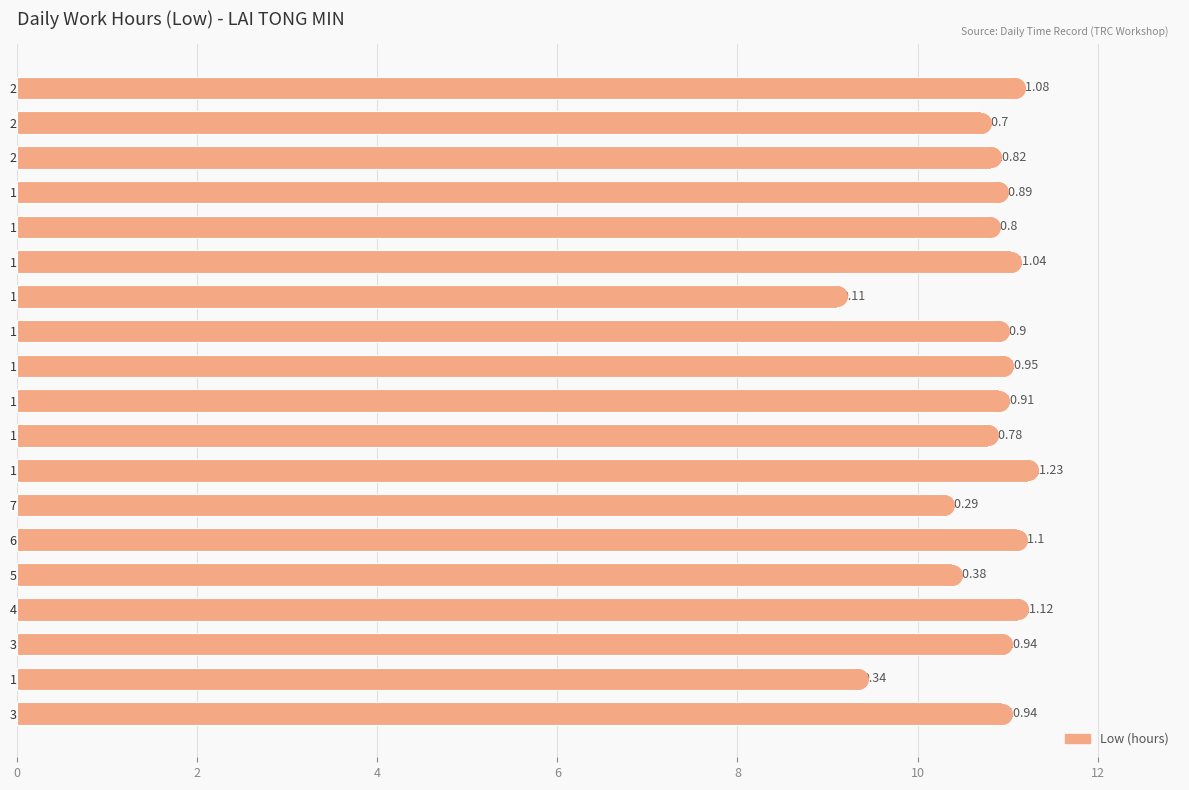

Between 3 Mon and 13 Thu, which is larger?

13 Thu